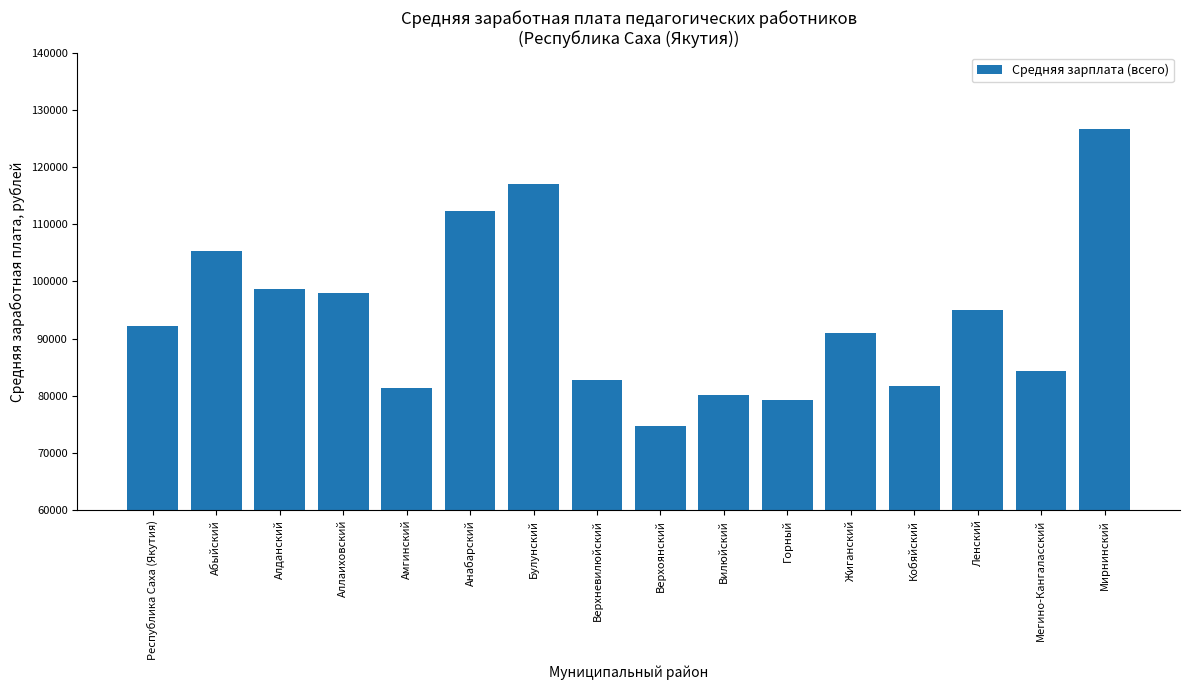

Does the chart contain any negative values?

No